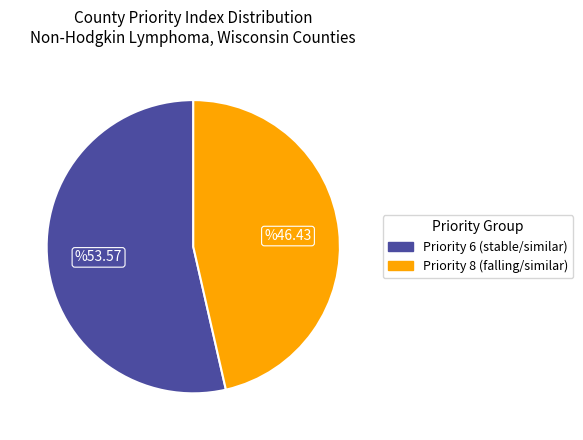

Is the sum of Priority 8 (falling/similar) and Priority 6 (stable/similar) greater than half?

Yes